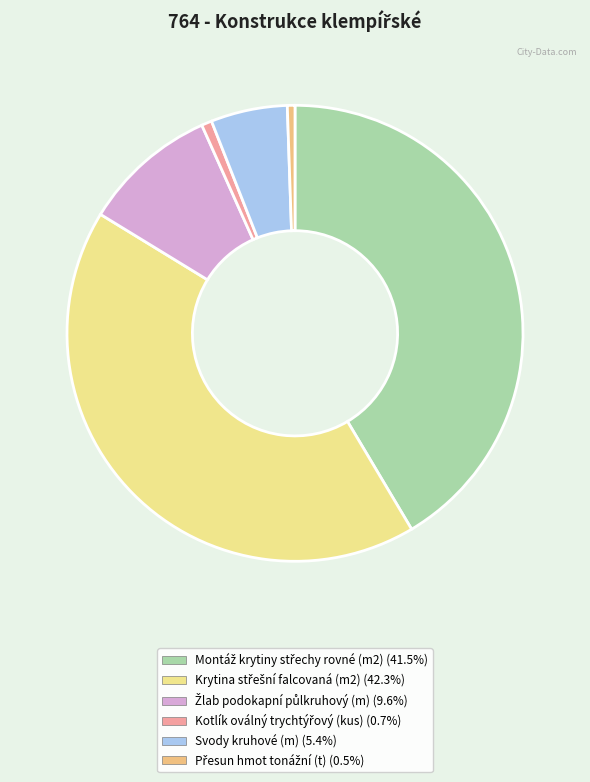

How many slices are in this pie chart?

6